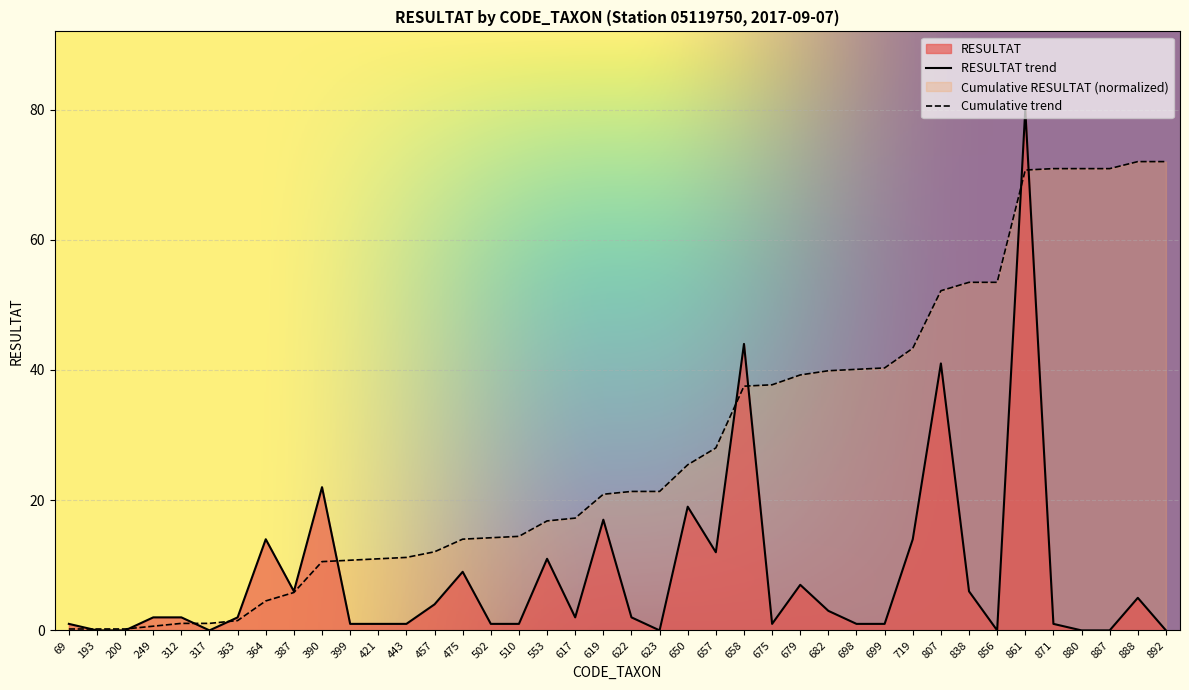

List the labels in order of value, smallest first.

193, 200, 317, 623, 856, 880, 887, 892, 69, 399, 421, 443, 502, 510, 675, 698, 699, 871, 249, 312, 363, 617, 622, 682, 457, 888, 387, 838, 679, 475, 553, 657, 364, 719, 619, 650, 390, 807, 658, 861